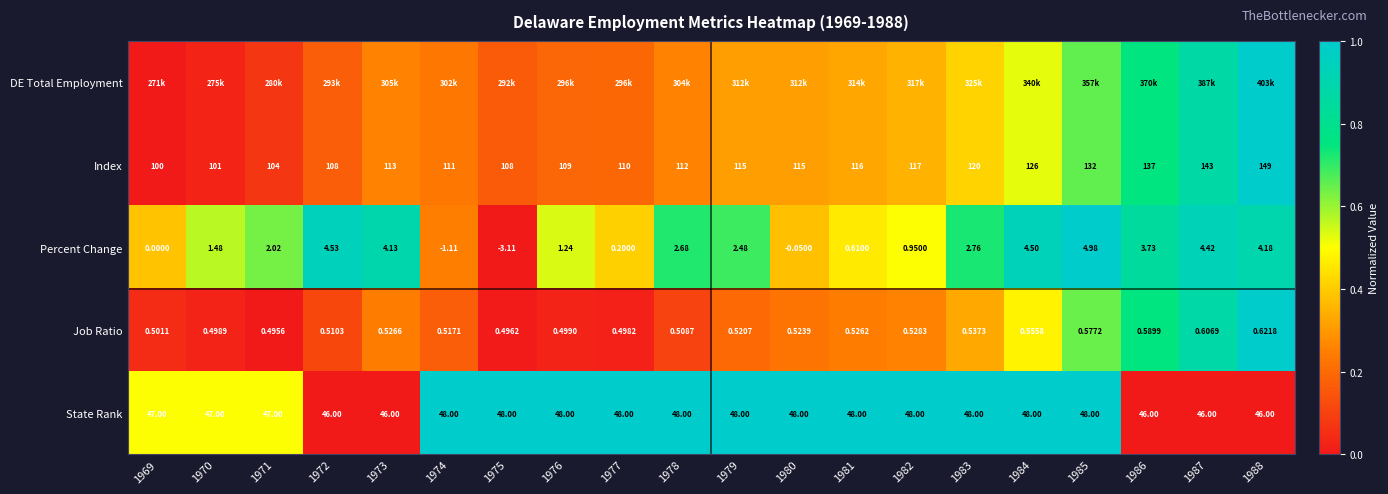

What is the difference between the Job Ratio values at 1975 and 1983?

0.3